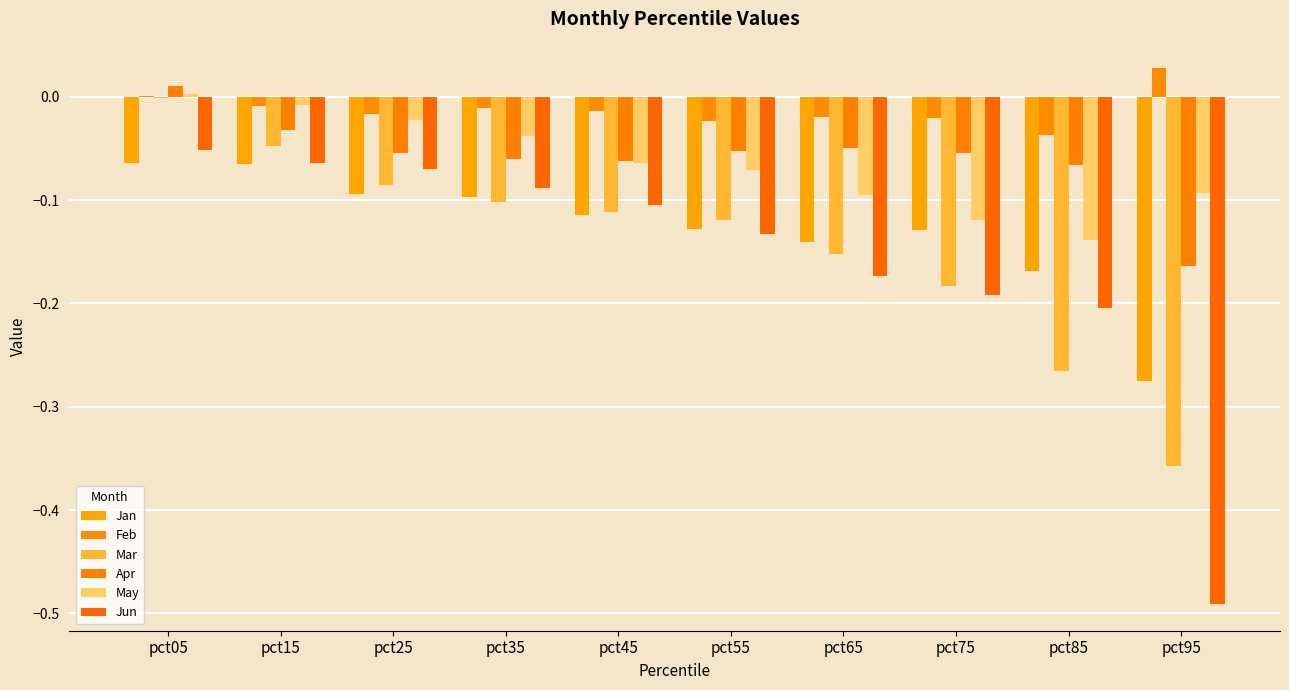

Are the bars horizontal?

No